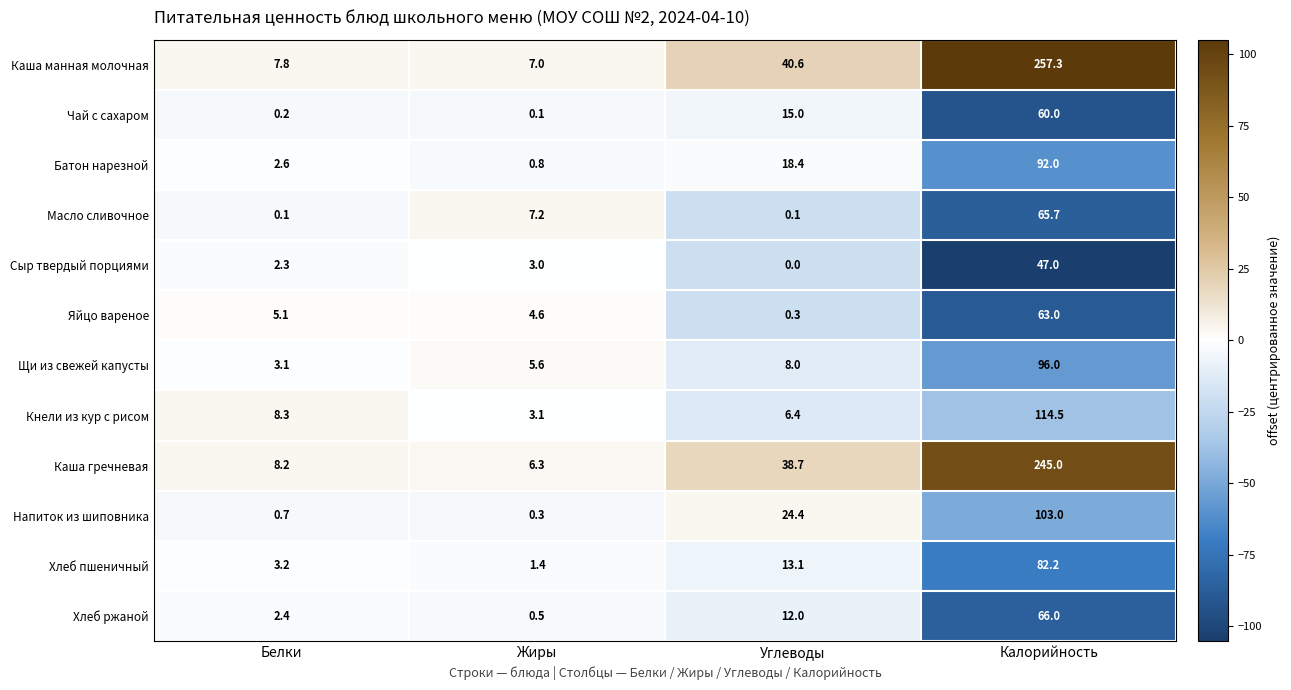

How many series are shown in this chart?

12